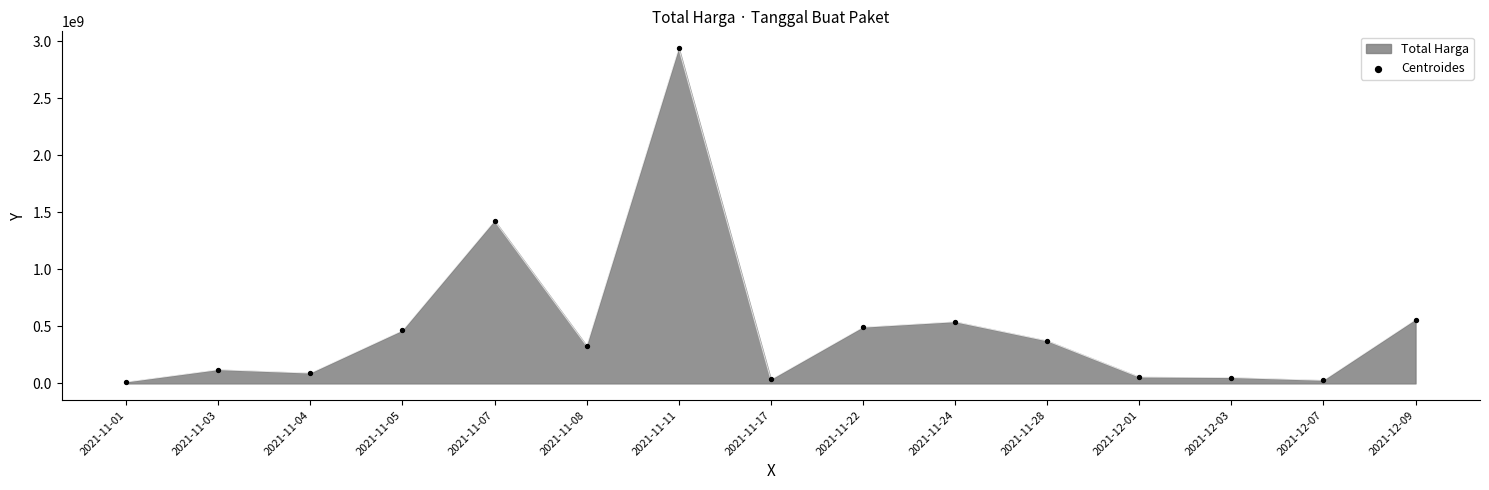

Which has a higher value, 2021-11-04 or 2021-11-11?

2021-11-11